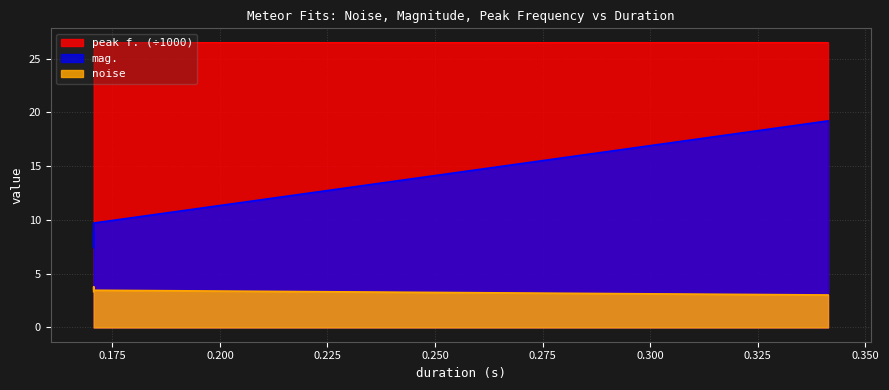

Rank the series by their maximum value, from lowest to highest.

noise, mag., peak f.